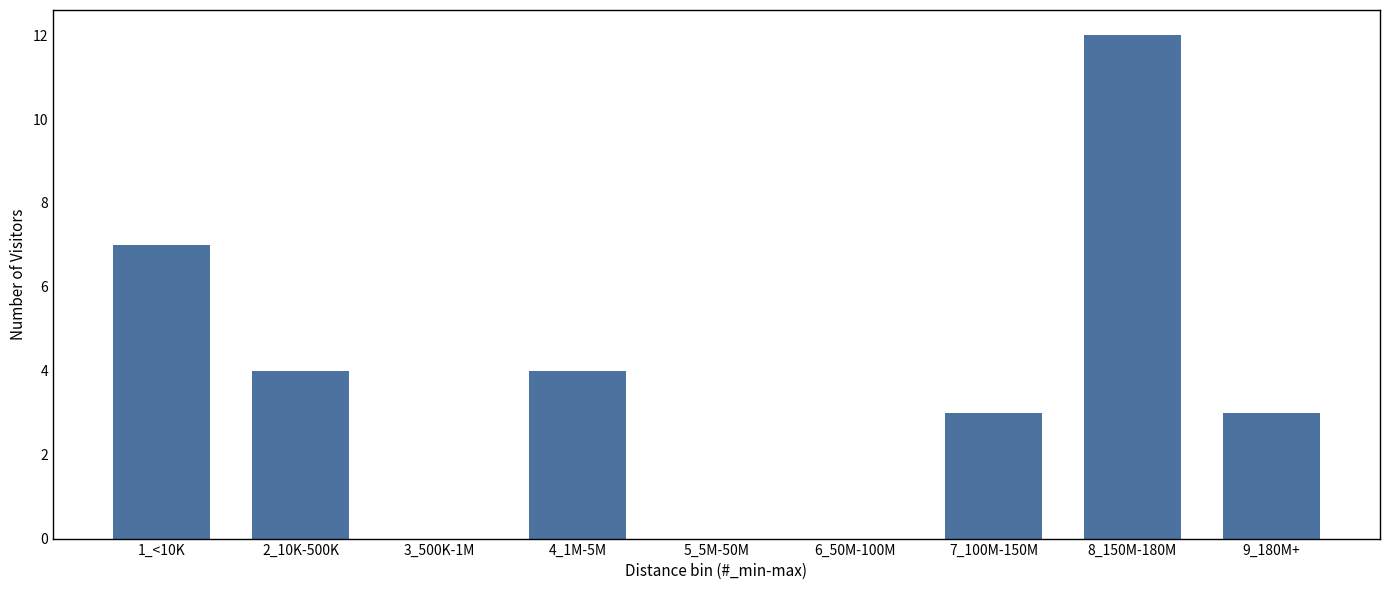

Reading right to left, what are all the values shown in this chart?

9_180M+=3	8_150M-180M=12	7_100M-150M=3	6_50M-100M=0	5_5M-50M=0	4_1M-5M=4	3_500K-1M=0	2_10K-500K=4	1_<10K=7